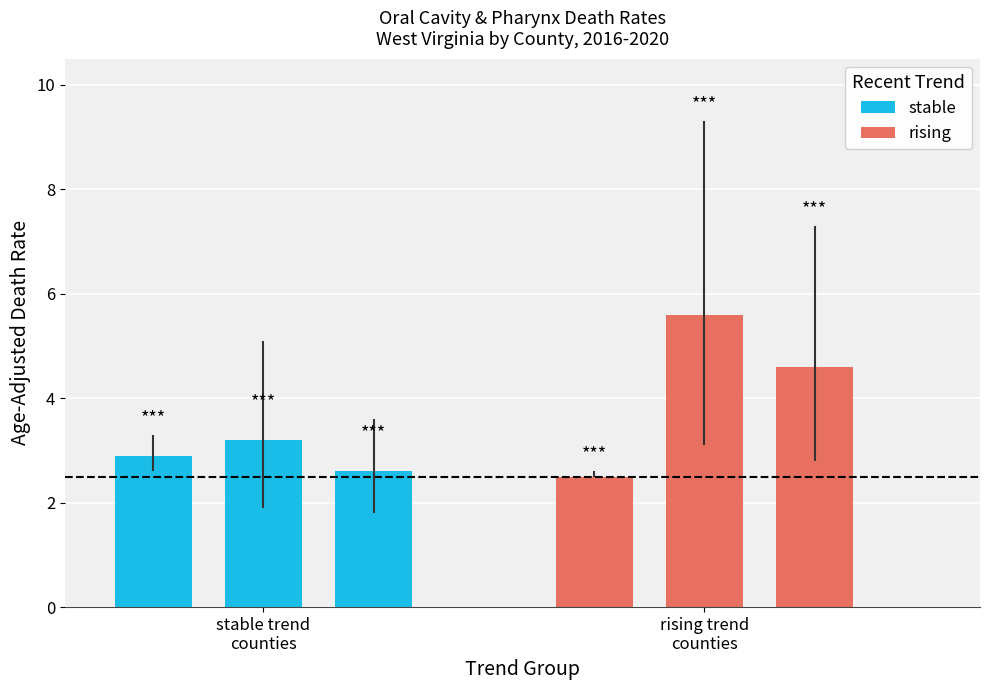

What is the label of the 2nd bar from the right?

rising trend
counties